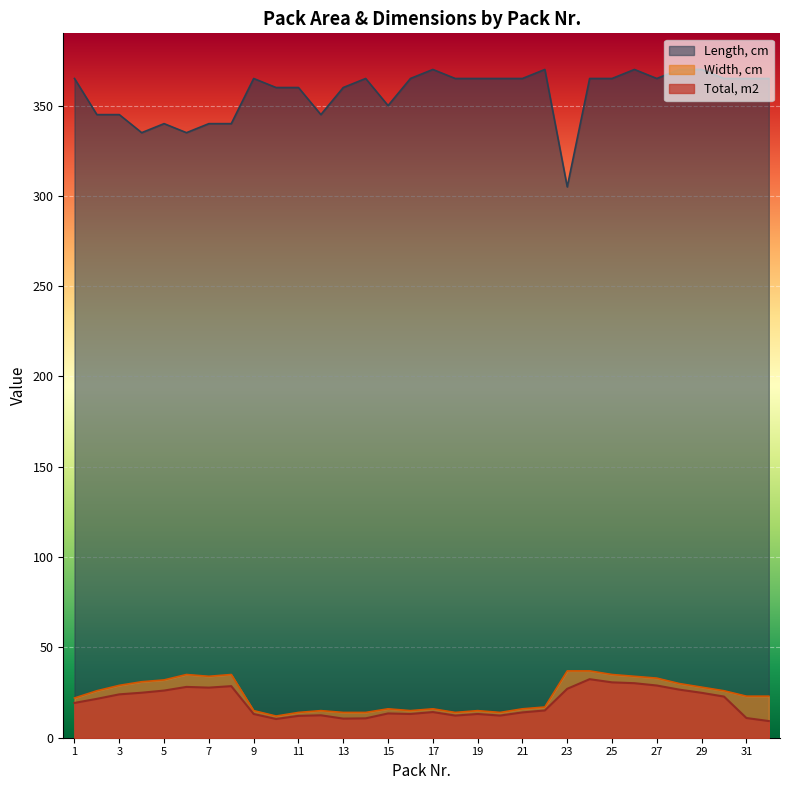

Reading left to right, transcribe all the data shown in this chart.

Total, m2: 1=19.3	2=21.5	3=24.0	4=24.9	5=26.1	6=28.1	7=27.7	8=28.6	9=13.1	10=10.4	11=12.1	12=12.4	13=10.6	14=10.7	15=13.4	16=13.1	17=14.2	18=12.3	19=13.1	20=12.3	21=14.0	22=15.1	23=27.1	24=32.4	25=30.7	26=30.2	27=28.9	28=26.6	29=24.9	30=22.8	31=10.9	32=9.2
Width, cm: 1=22.0	2=26.0	3=29.0	4=31.0	5=32.0	6=35.0	7=34.0	8=35.0	9=15.0	10=12.0	11=14.0	12=15.0	13=14.0	14=14.0	15=16.0	16=15.0	17=16.0	18=14.0	19=15.0	20=14.0	21=16.0	22=17.0	23=37.0	24=37.0	25=35.0	26=34.0	27=33.0	28=30.0	29=28.0	30=26.0	31=23.0	32=23.0
Length, cm: 1=365.0	2=345.0	3=345.0	4=335.0	5=340.0	6=335.0	7=340.0	8=340.0	9=365.0	10=360.0	11=360.0	12=345.0	13=360.0	14=365.0	15=350.0	16=365.0	17=370.0	18=365.0	19=365.0	20=365.0	21=365.0	22=370.0	23=305.0	24=365.0	25=365.0	26=370.0	27=365.0	28=370.0	29=370.0	30=365.0	31=365.0	32=365.0